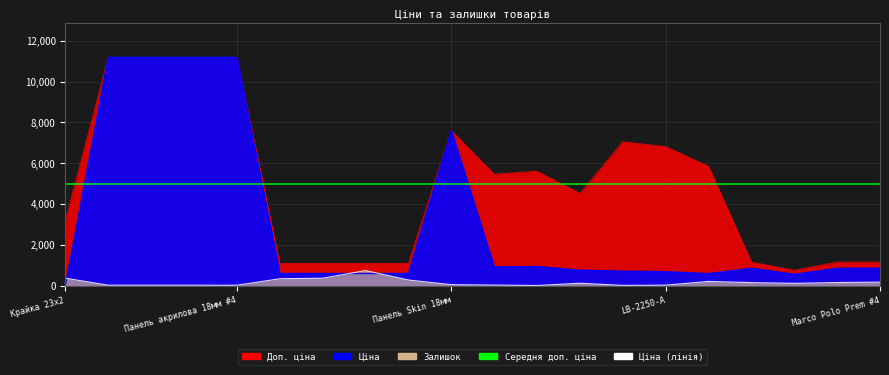

At which category does Ціна reach its first local peak?

Панель Skin 18мм